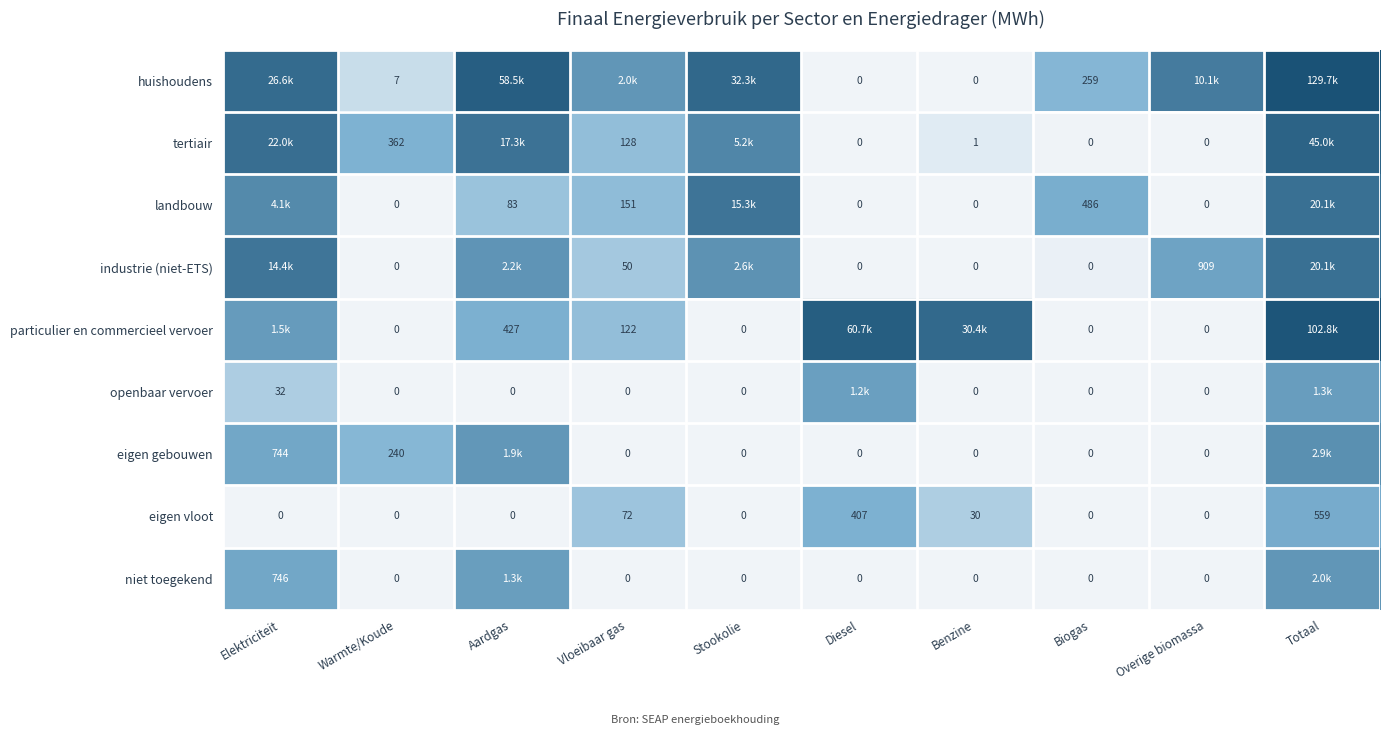

Where is eigen vloot nearest to the value 279?

Diesel